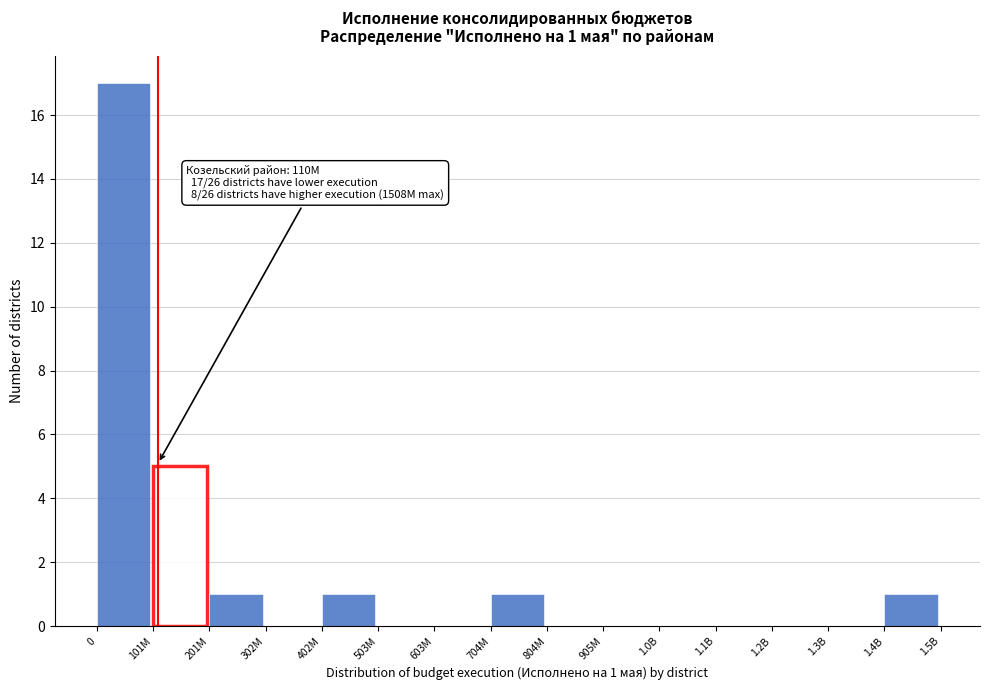

True or false: the data shows 1 at 704M.

True